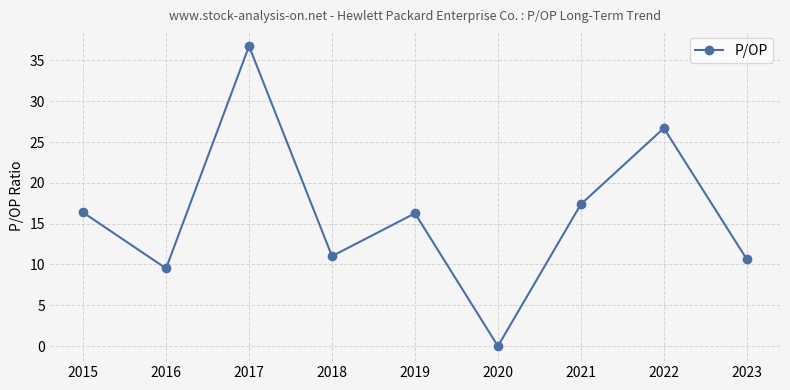

Which has a higher value, 2022 or 2021?

2022